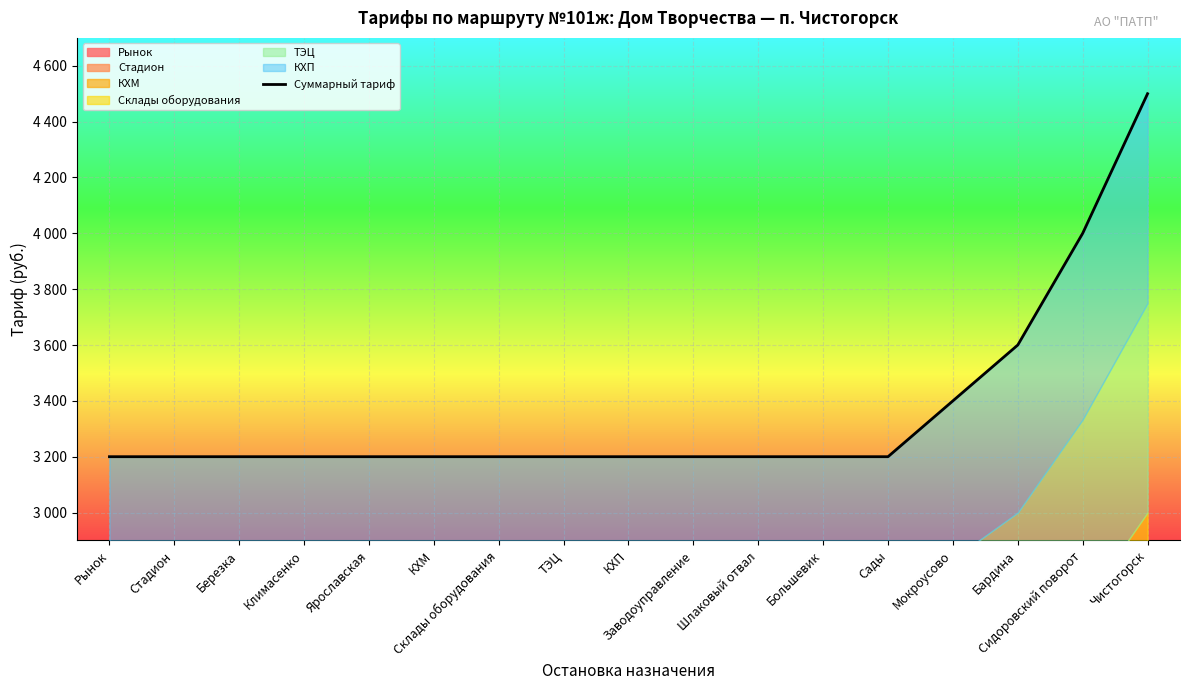

How many lines are shown in the chart?

1